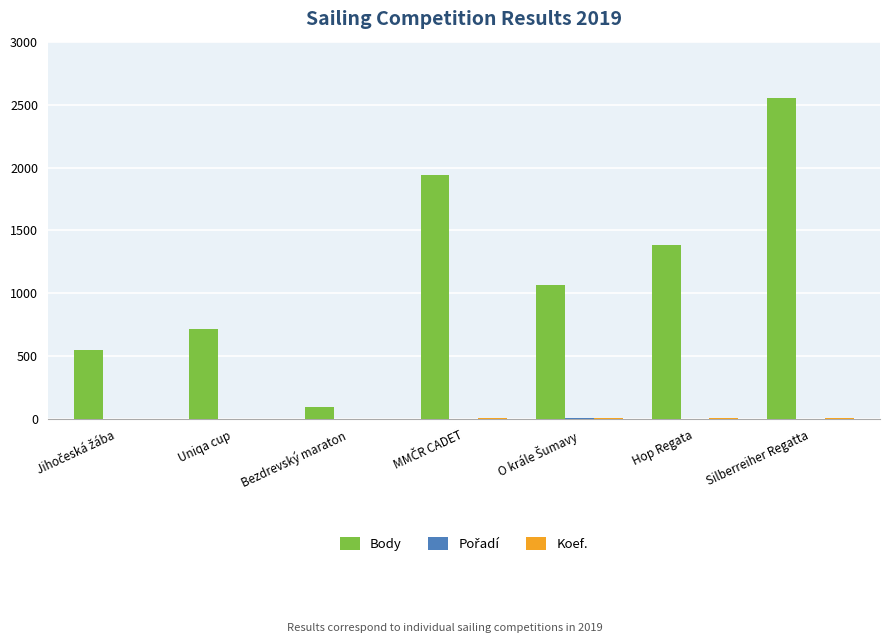

At which category is the sum across all series the highest?

Silberreiher Regatta